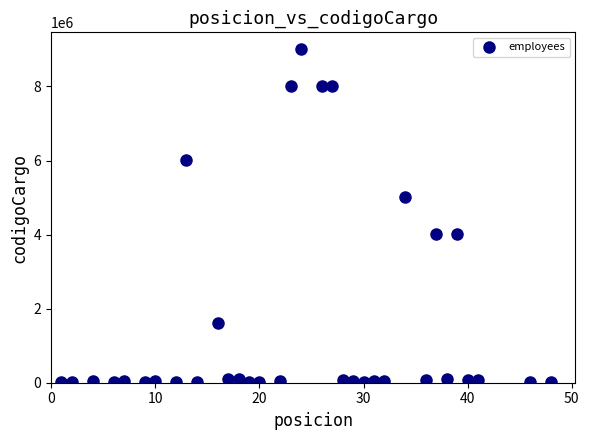

What is the range of X values (max minus min)?

47